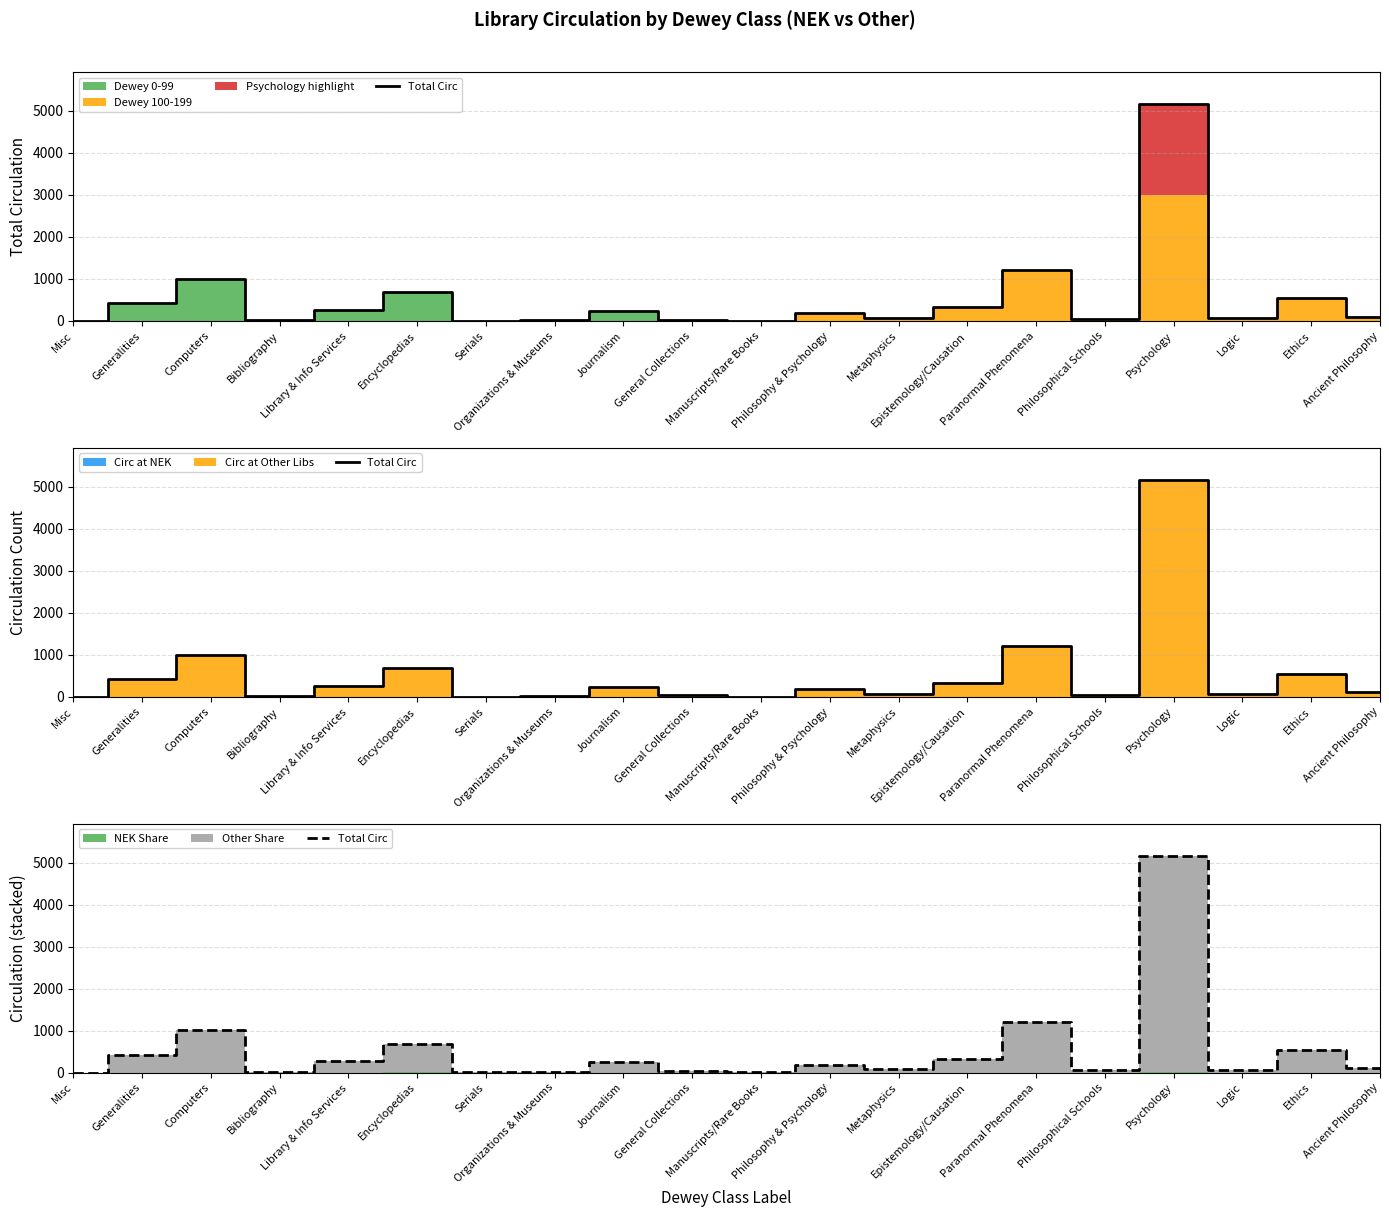

Is it true that the value at Misc is -3145?

False